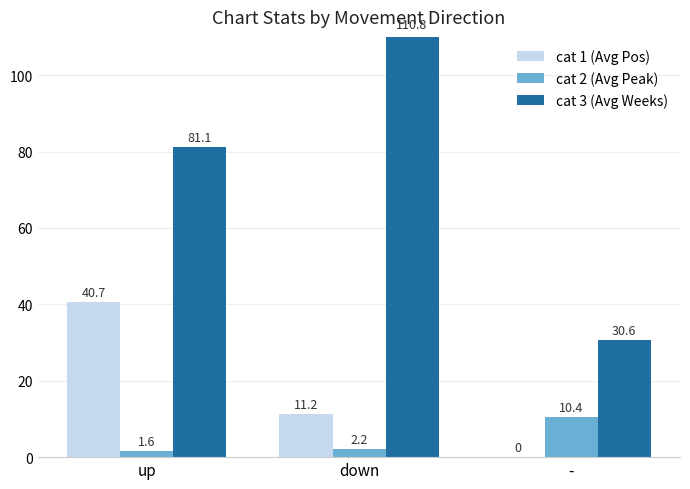

At which category does the chart reach its peak across all series?

down